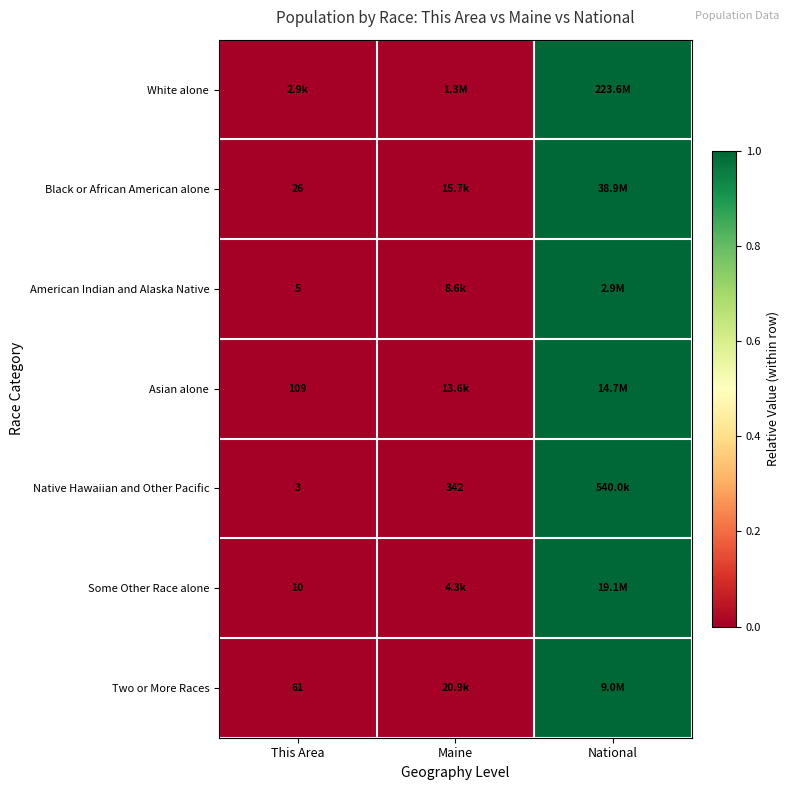

Is the value of Black or African American alone at This Area greater than the value of Two or More Races at This Area?

No